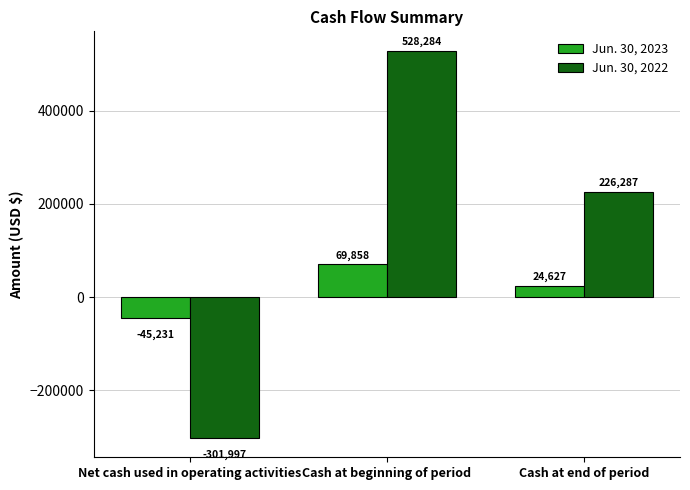

What is the spread (max minus min) of values at Cash at beginning of period?

458426